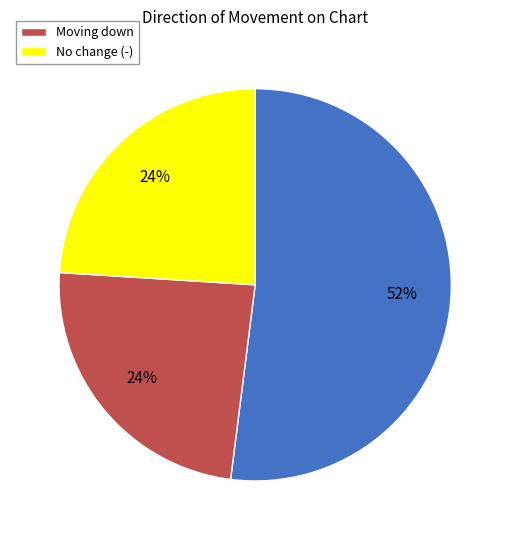

To the nearest percent, what is the difference between the largest and smallest slice percentages?

28%